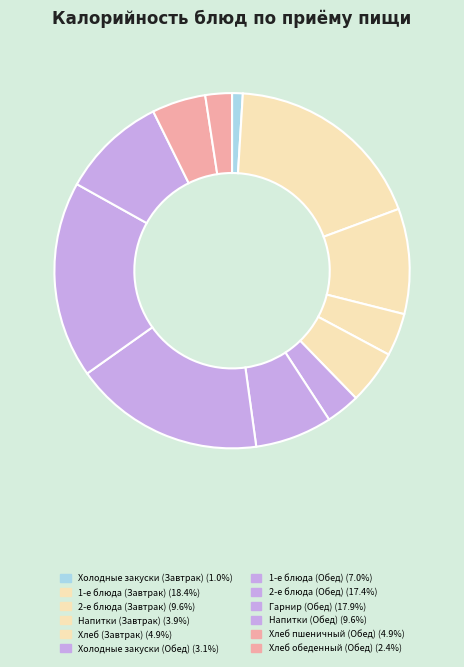

The Хлеб пшеничный (Обед) slice represents 5% of the pie. True or false?

True